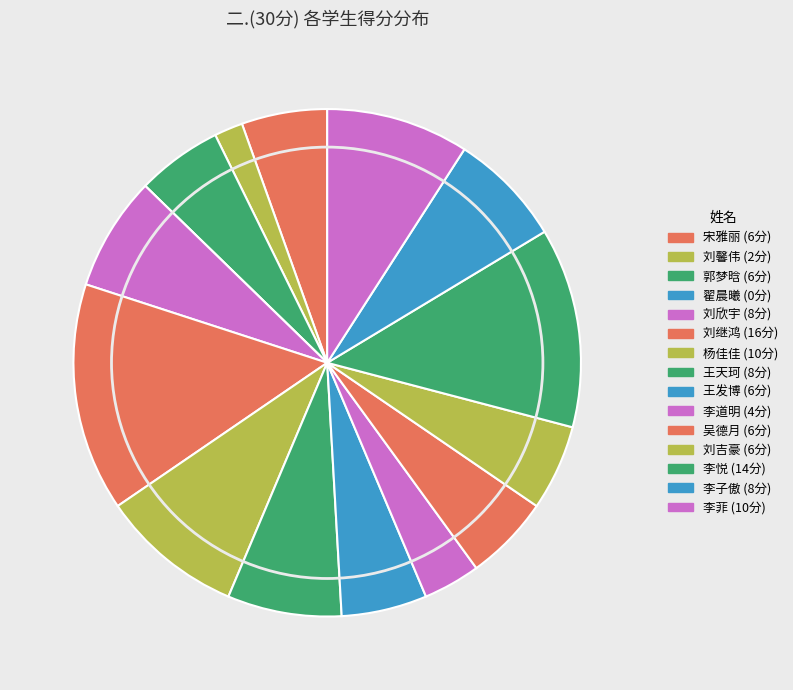

What is the largest slice in the pie chart?

刘继鸿